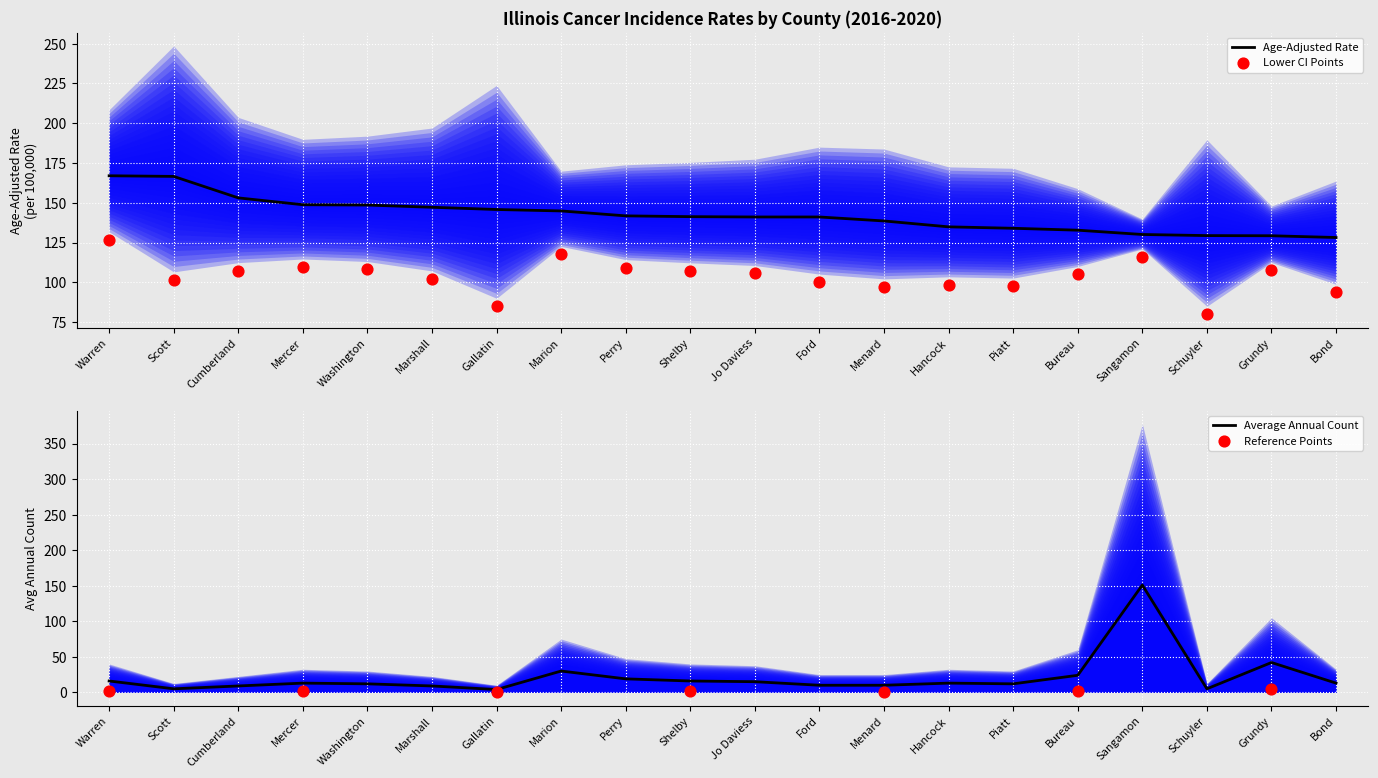

Which series has the largest total across all categories?

Age-Adjusted Rate